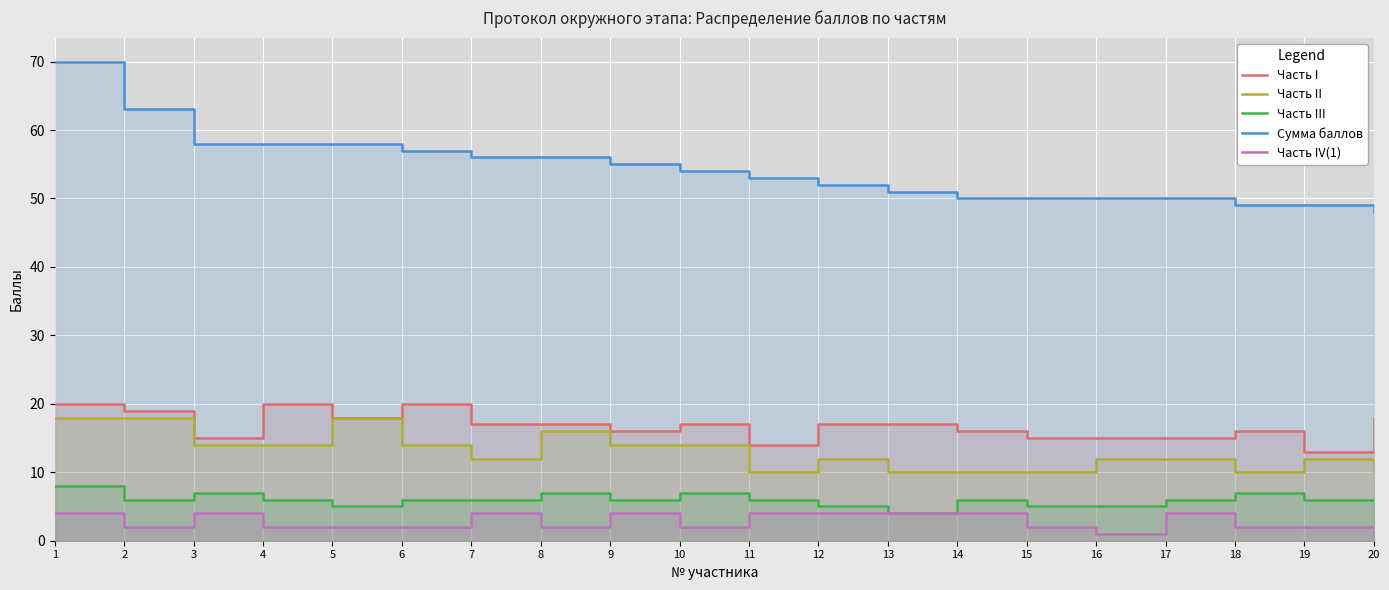

What is the value of the Часть II point at the 15th from the left?

10